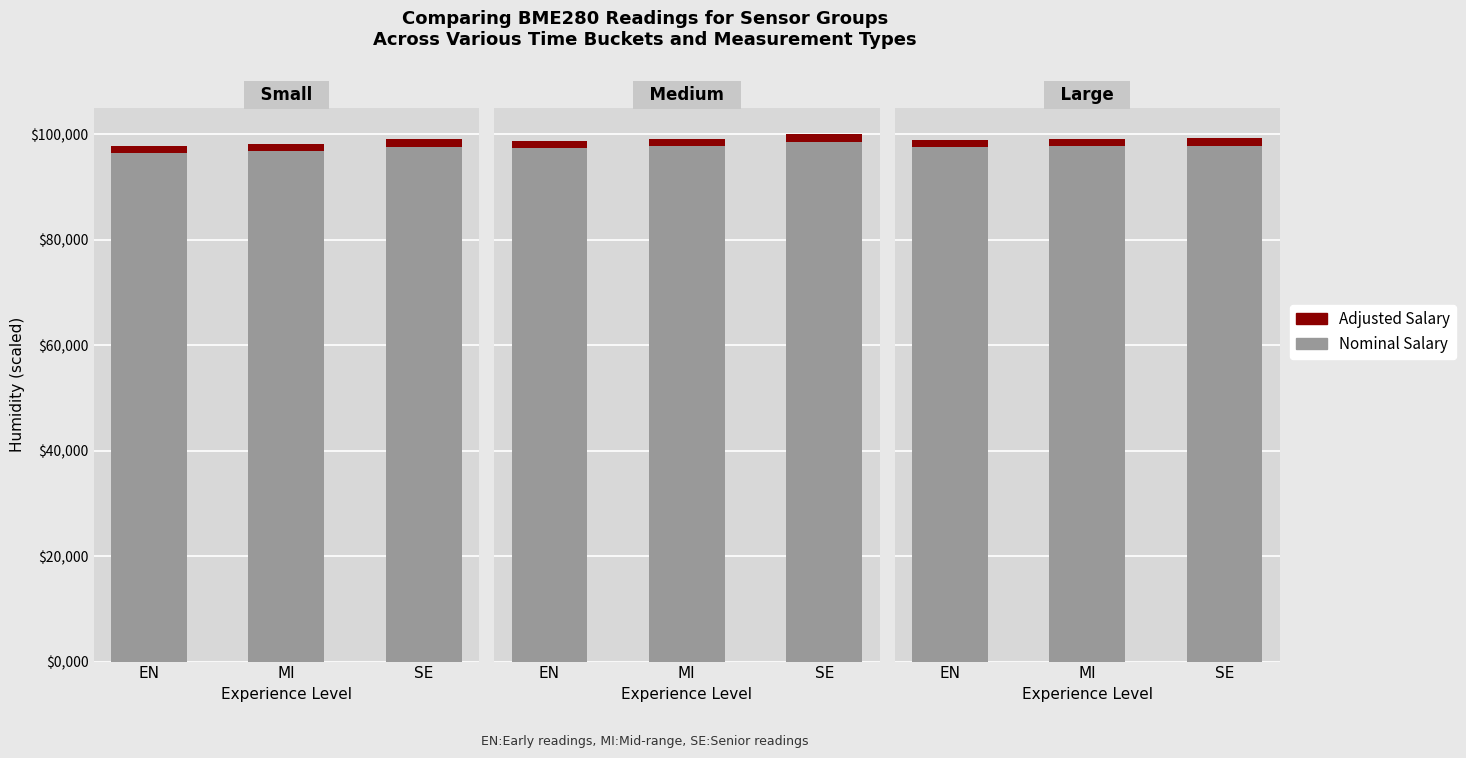

What is the value of the Adjusted Salary bar at the 2nd from the left?

1368